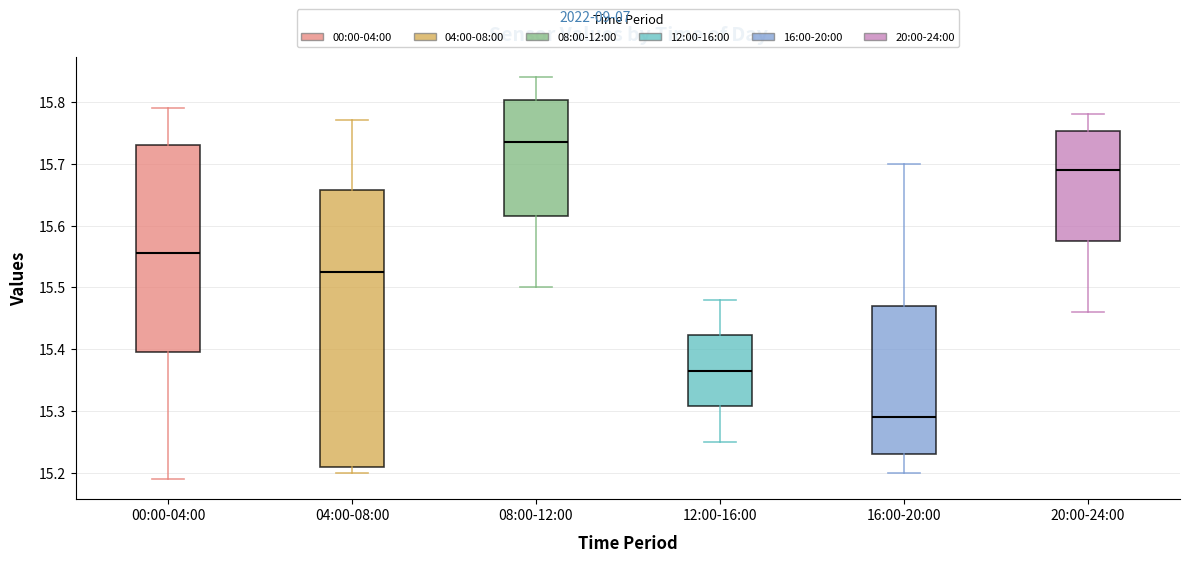

Which box is the tallest, from its lower edge to its upper edge?

04:00-08:00